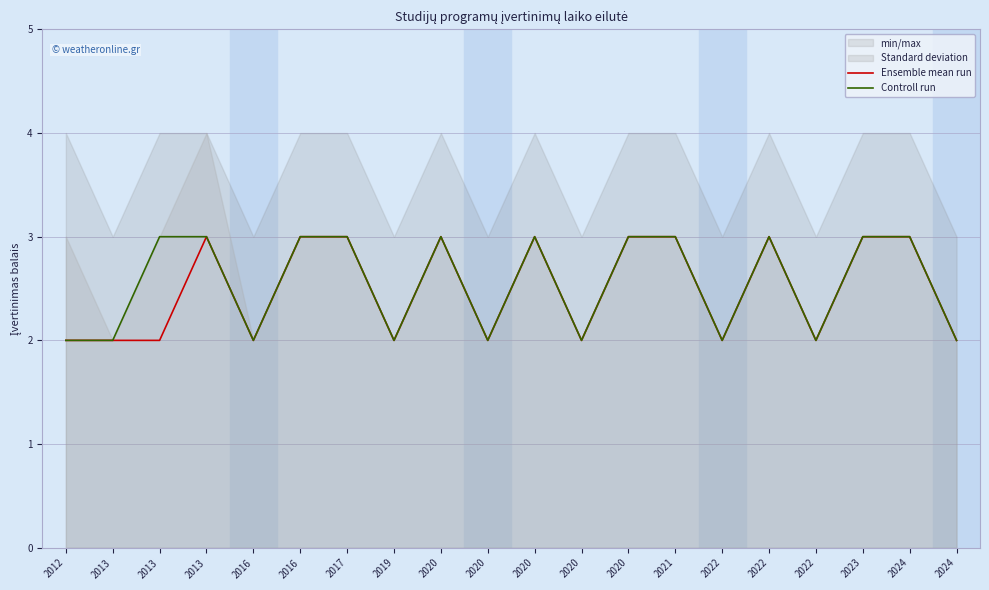

True or false: Controll run has a value of 2 at 2021.

False